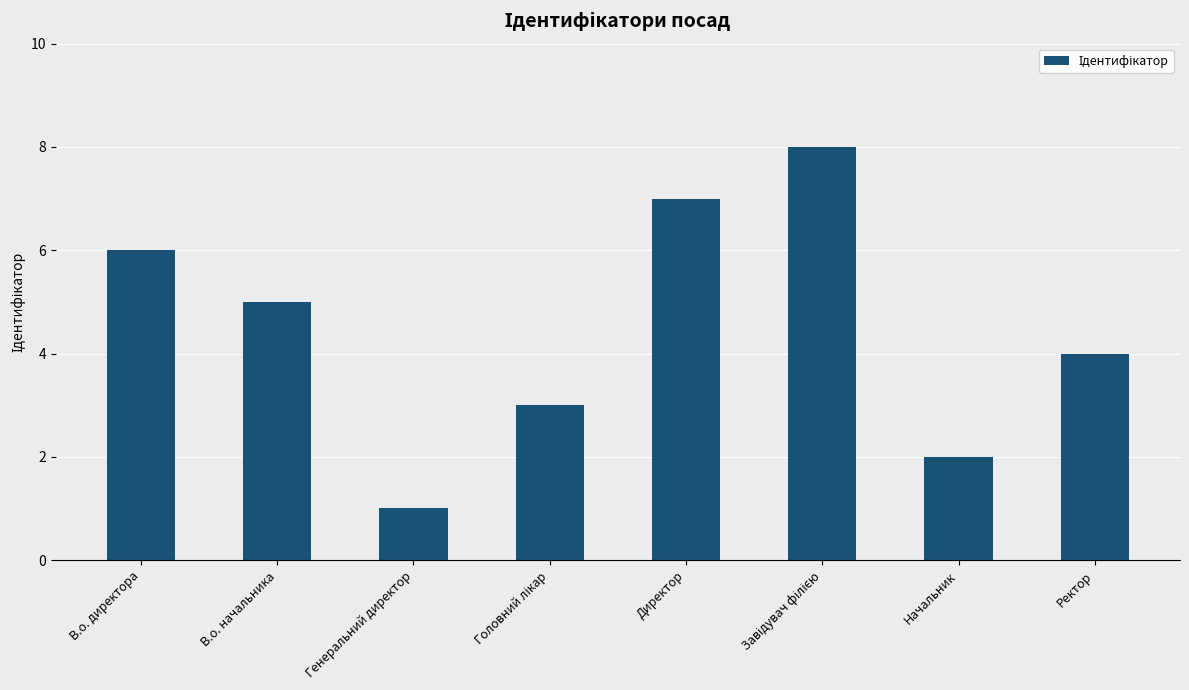

Does the chart contain any negative values?

No